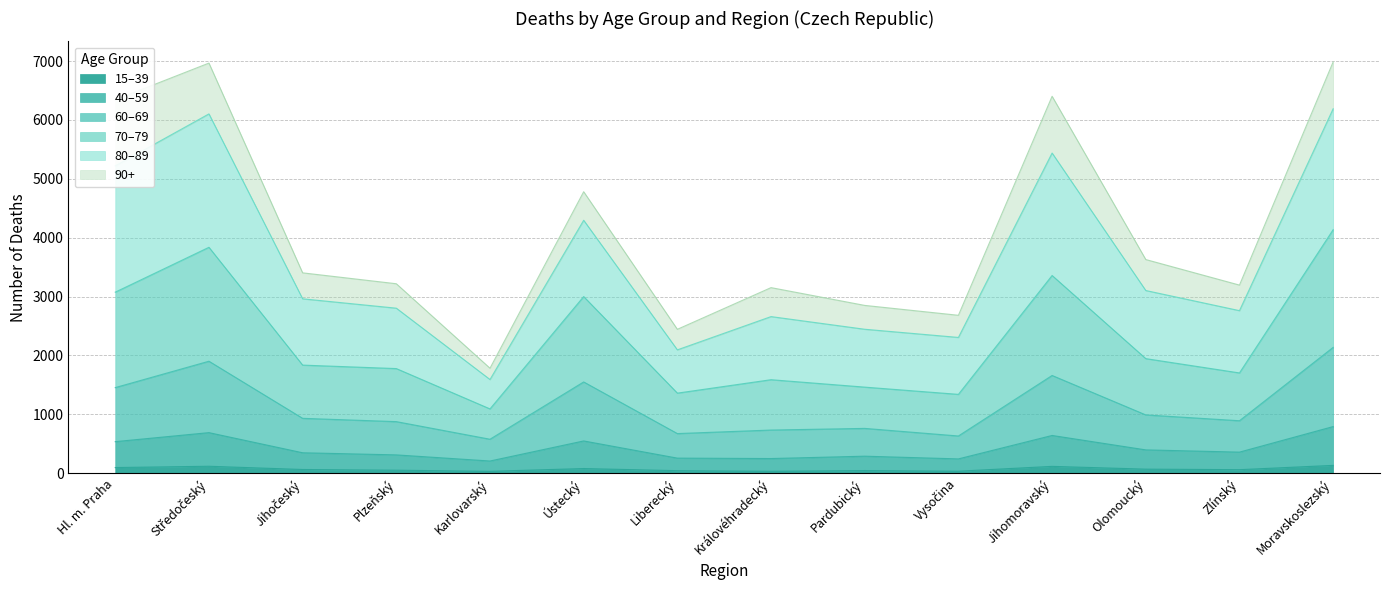

True or false: 40–59 has a value of 548 at Ústecký.

True